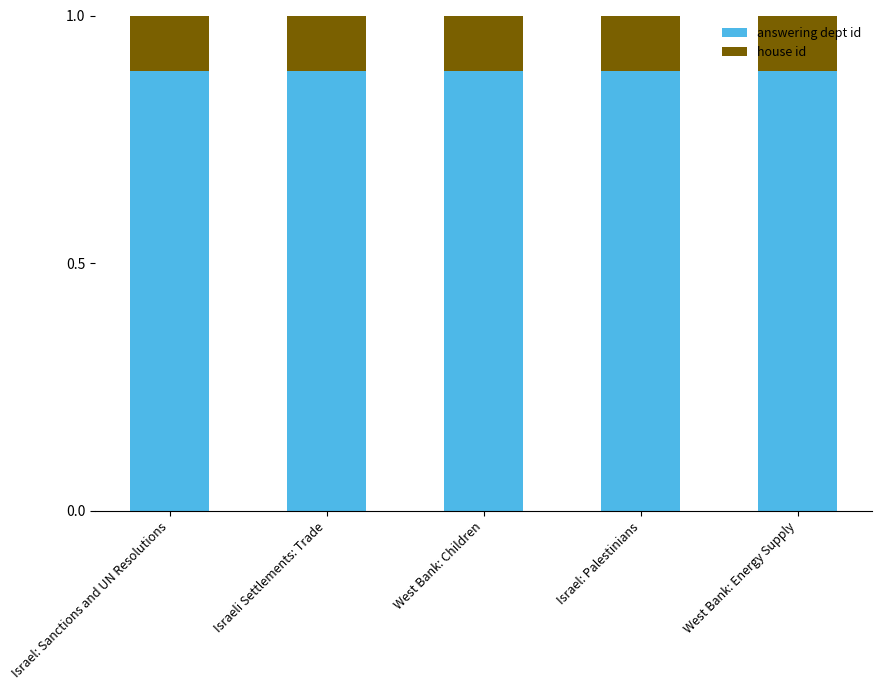

What is the sum of all answering dept id values?

4.4